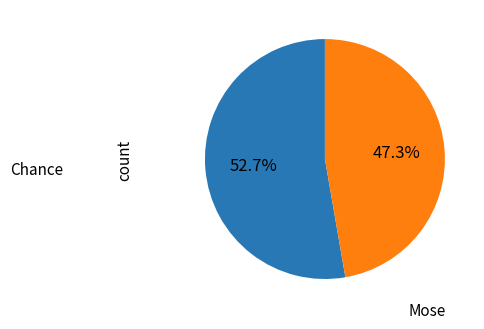

Is it true that Mose is 58% of the pie?

False